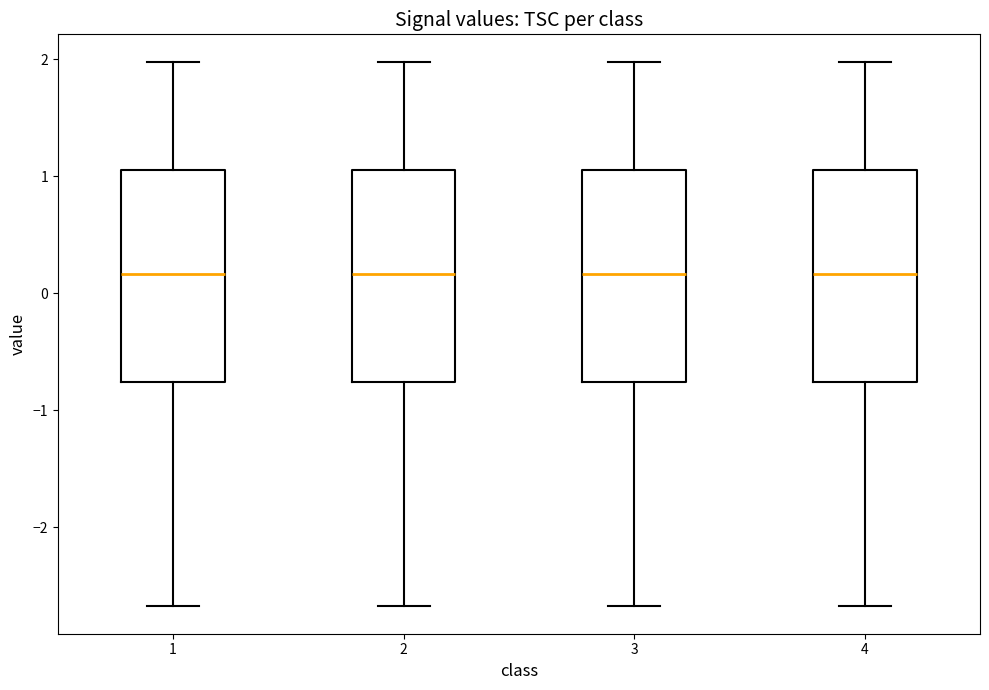

Reading left to right, transcribe this box plot: for each box, give where its median line is, the range the box spans, and where its two whiskers end, as read against the y-axis. The values are not printed on the chart, so give them approximately, as read against the axis.

1: median 0.2, box -0.8 to 1.0, whiskers -2.7 to 2.0
2: median 0.2, box -0.8 to 1.0, whiskers -2.7 to 2.0
3: median 0.2, box -0.8 to 1.0, whiskers -2.7 to 2.0
4: median 0.2, box -0.8 to 1.0, whiskers -2.7 to 2.0